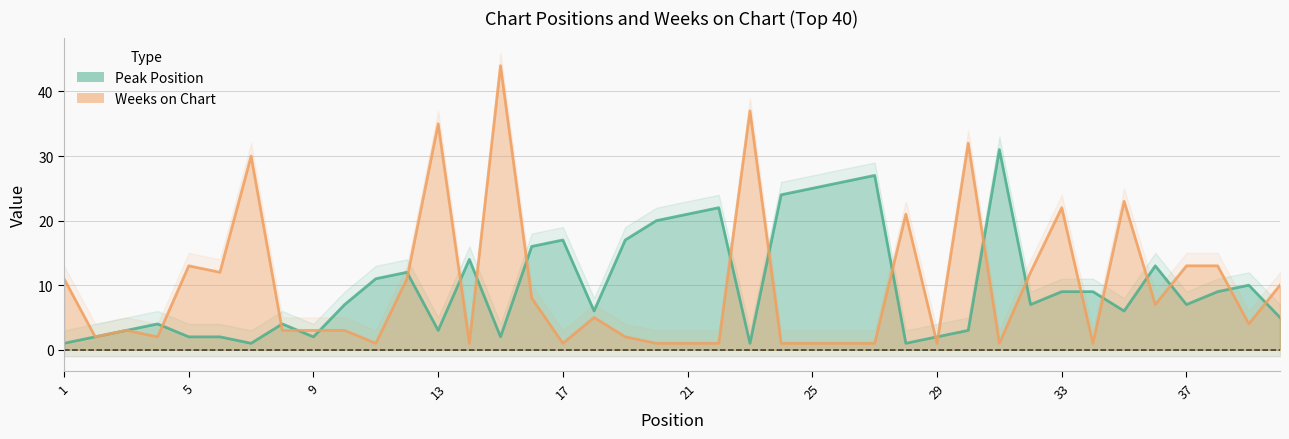

Which series has the largest total across all categories?

Peak Position